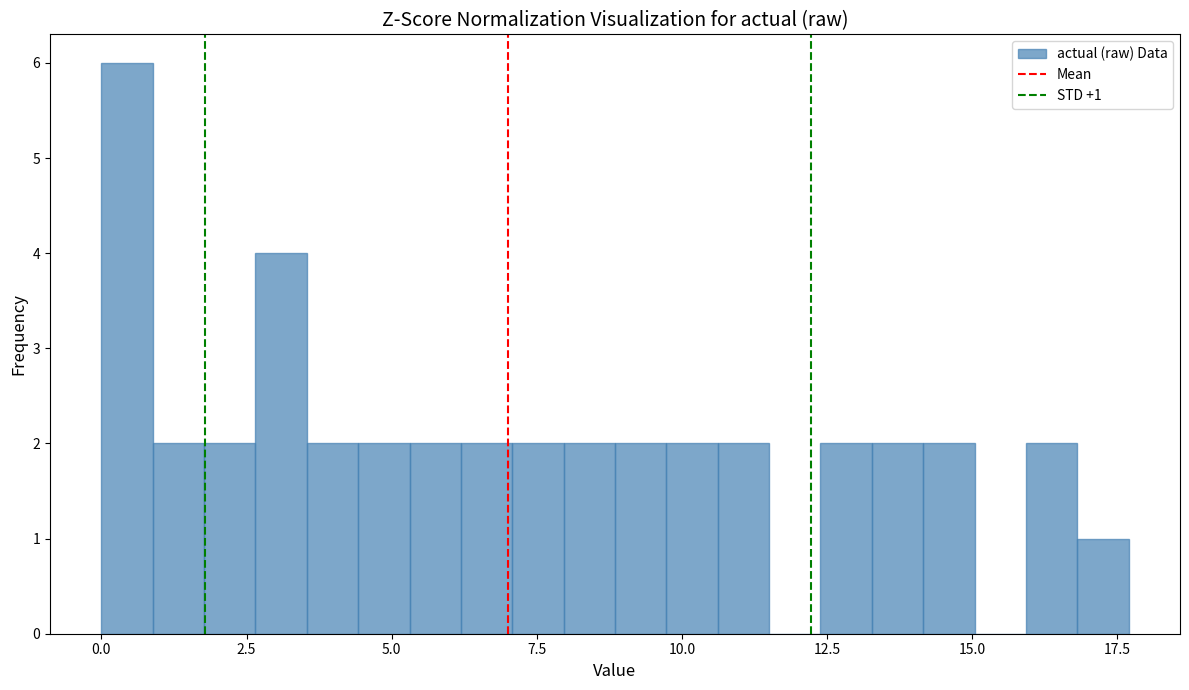

Read against the x-axis, roughly where is the centre of the tallest bar?

0.5